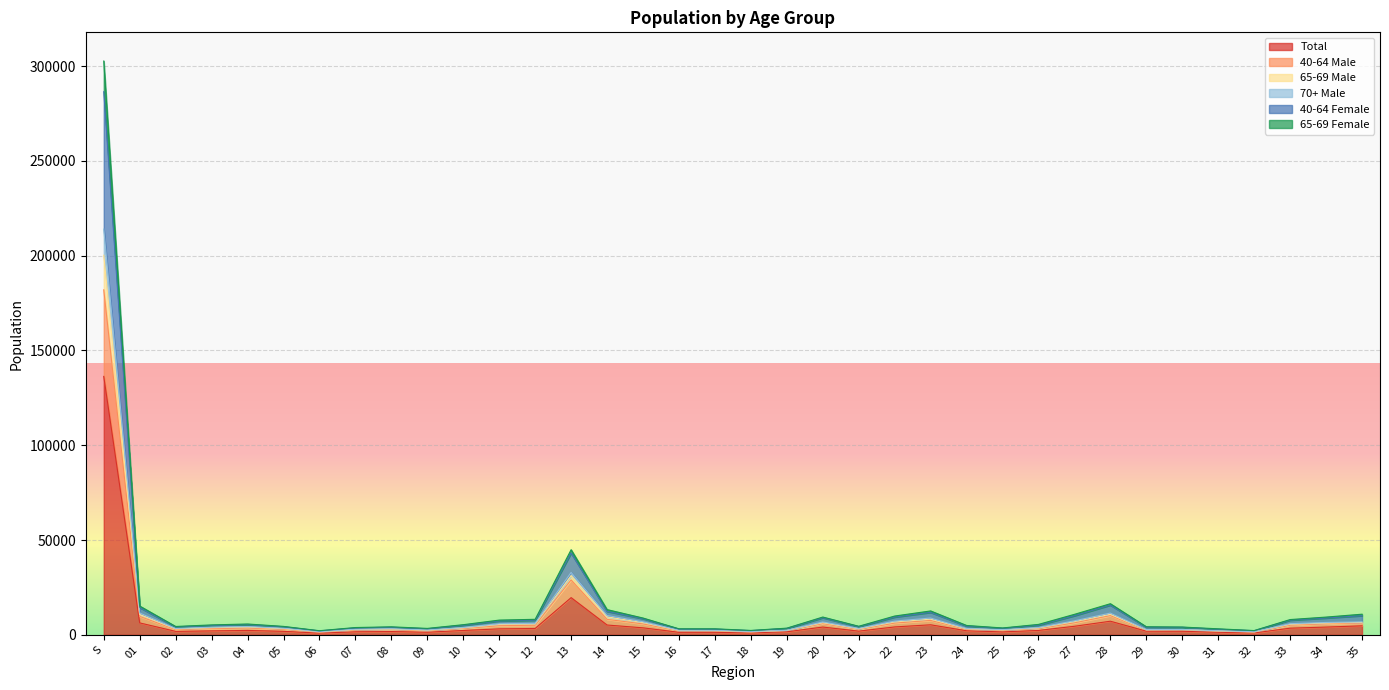

At which label does Total reach its peak?

S